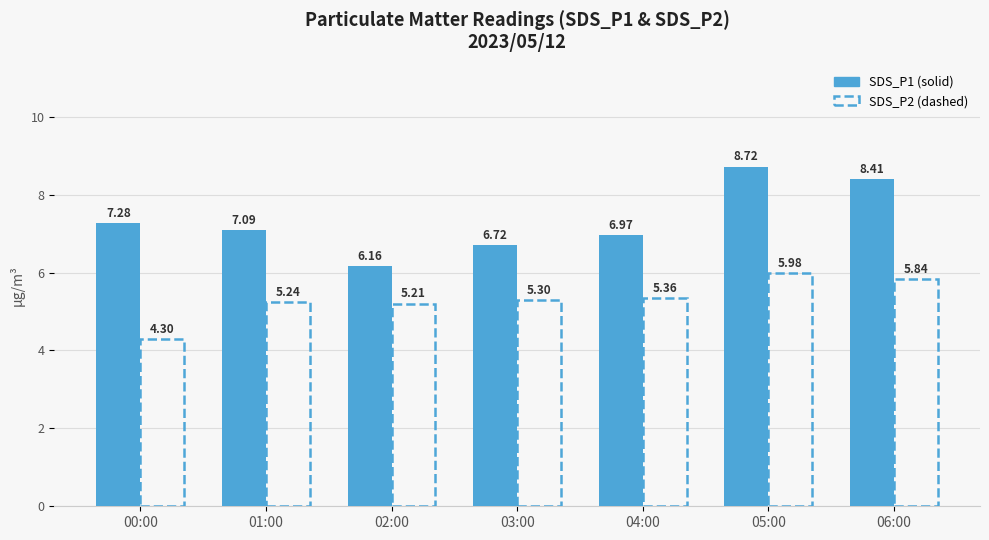

What is the minimum value shown in the chart?

4.3